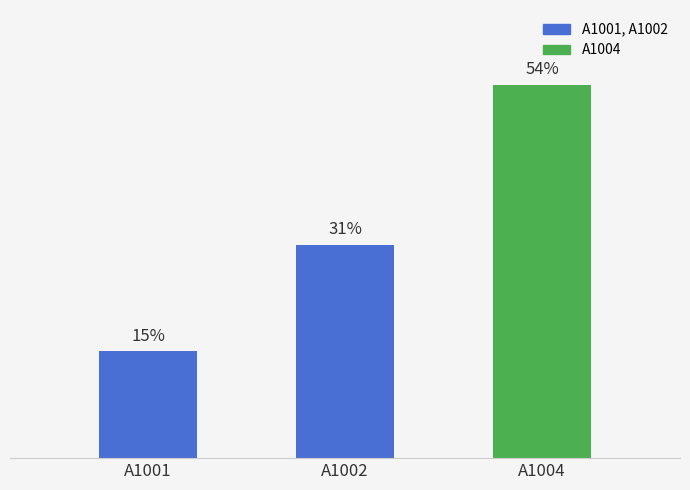

What is the ratio of the value at A1004 to the value at A1002?

1.8